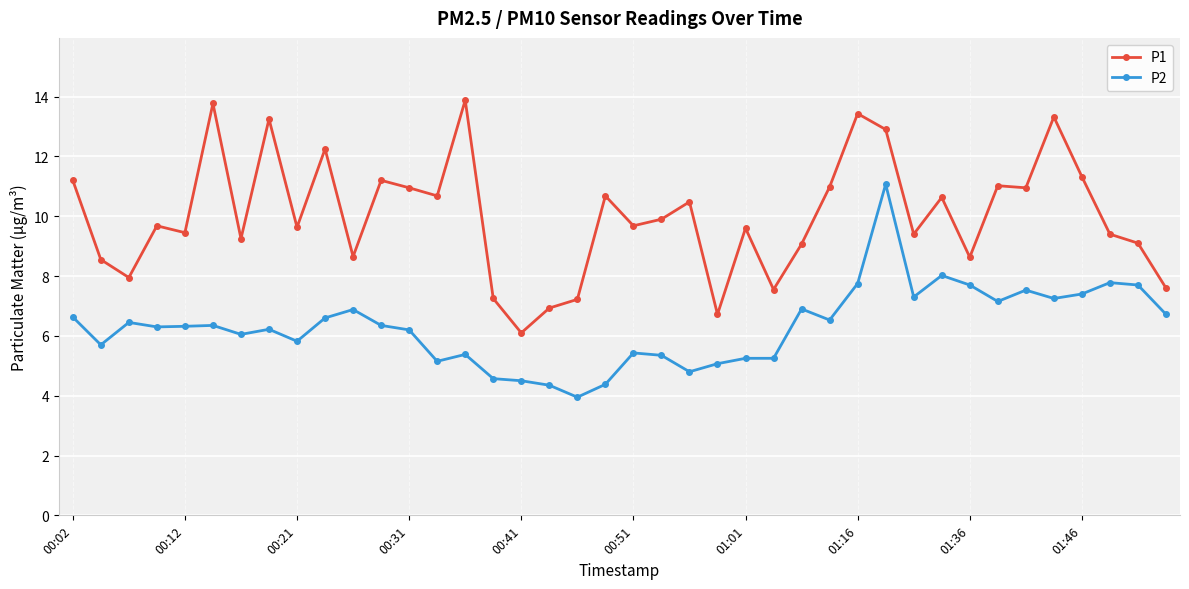

What is the value of the P2 point at the 21st from the left?

5.4